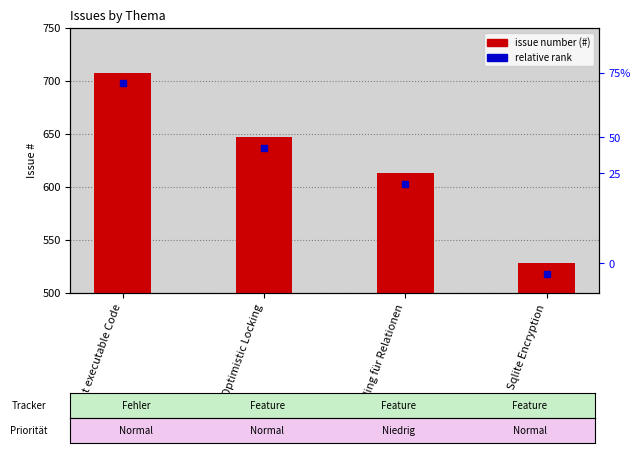

At which label does the data first exceed 647?

Not executable Code